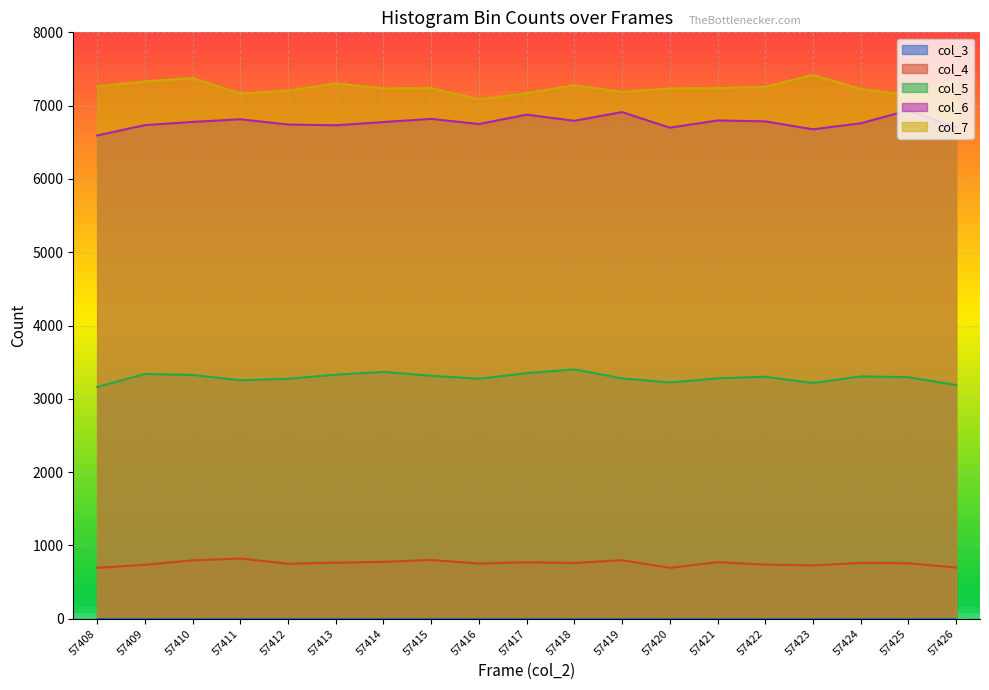

Reading right to left, what are all the values shown in this chart?

col_4: 57426=698	57425=756	57424=762	57423=727	57422=739	57421=771	57420=694	57419=799	57418=760	57417=770	57416=752	57415=802	57414=776	57413=764	57412=750	57411=821	57410=796	57409=736	57408=694
col_5: 57426=3188	57425=3295	57424=3306	57423=3216	57422=3301	57421=3280	57420=3223	57419=3279	57418=3402	57417=3350	57416=3274	57415=3314	57414=3368	57413=3329	57412=3273	57411=3254	57410=3326	57409=3339	57408=3161
col_6: 57426=6704	57425=6935	57424=6759	57423=6677	57422=6785	57421=6798	57420=6699	57419=6912	57418=6793	57417=6877	57416=6749	57415=6819	57414=6776	57413=6732	57412=6742	57411=6814	57410=6778	57409=6734	57408=6593
col_7: 57426=7349	57425=7145	57424=7227	57423=7419	57422=7256	57421=7239	57420=7234	57419=7188	57418=7278	57417=7170	57416=7087	57415=7239	57414=7234	57413=7303	57412=7205	57411=7165	57410=7376	57409=7330	57408=7262